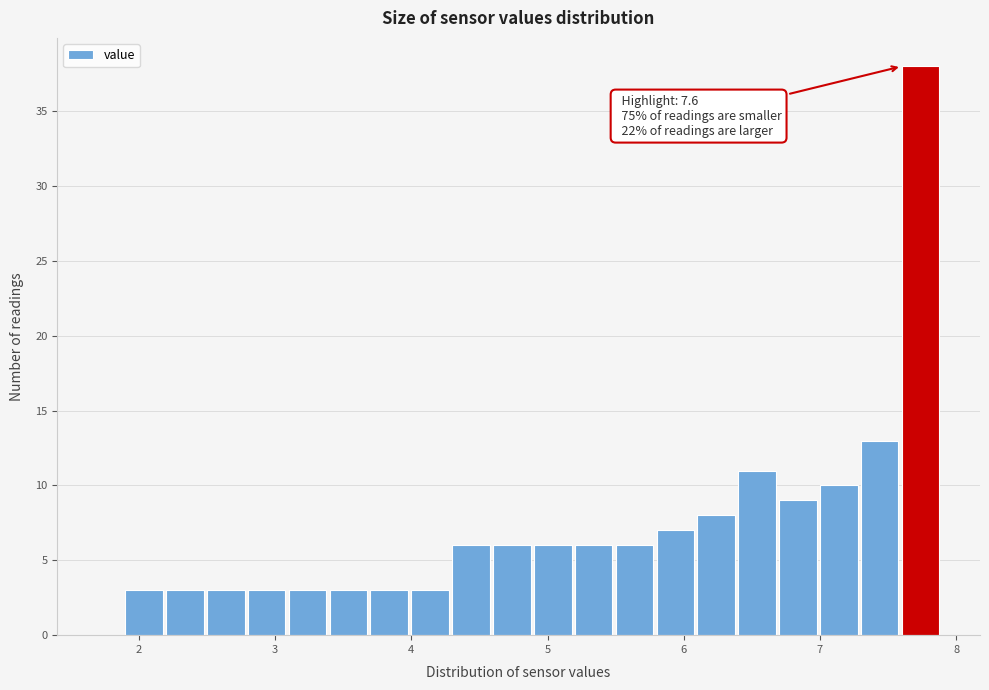

Read against the x-axis, roughly where is the centre of the tallest bar?

7.7